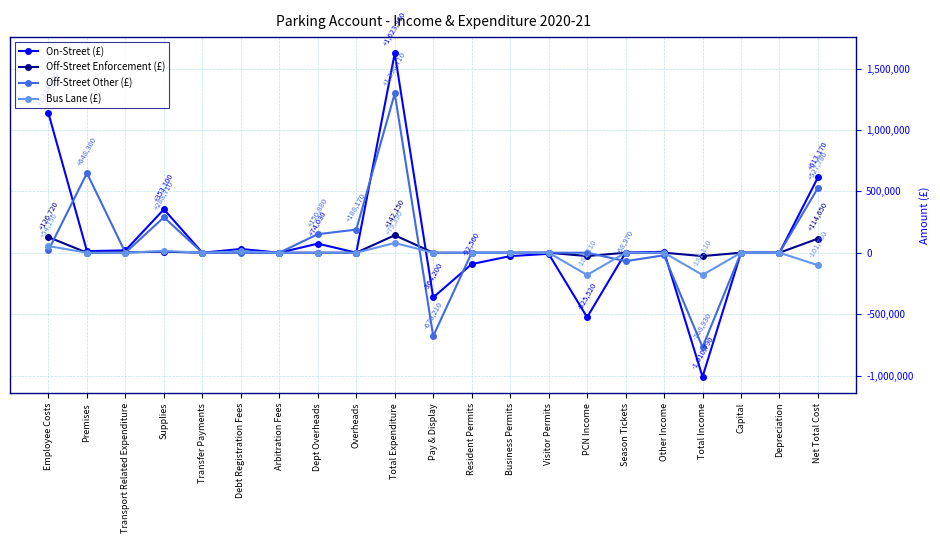

At which category is the sum across all series the highest?

Total Expenditure